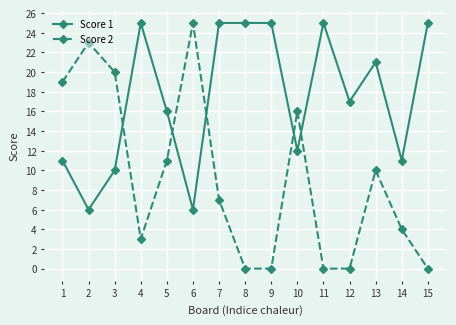

Rank the series by their average value, from lowest to highest.

Score 2, Score 1